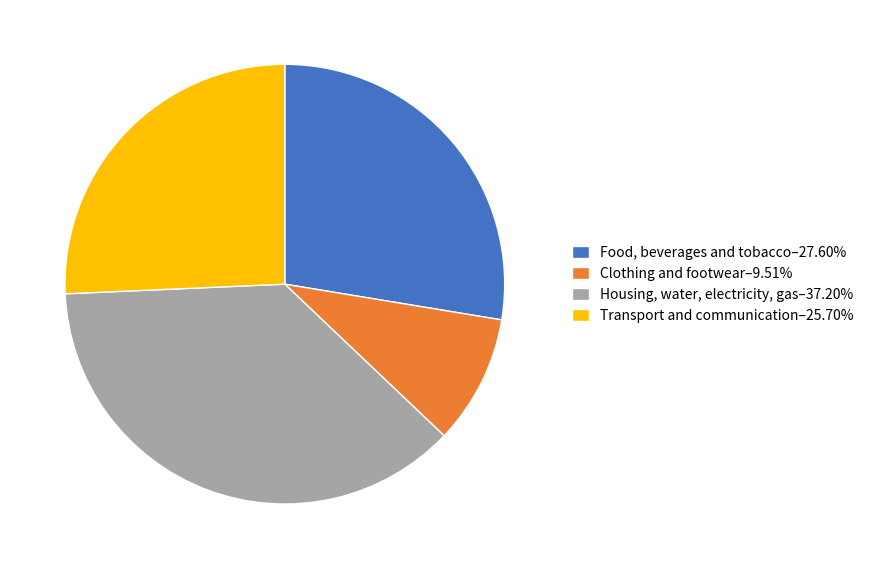

What is the ratio of the value at Housing, water, electricity, gas–37.20% to the value at Transport and communication–25.70%?

1.4